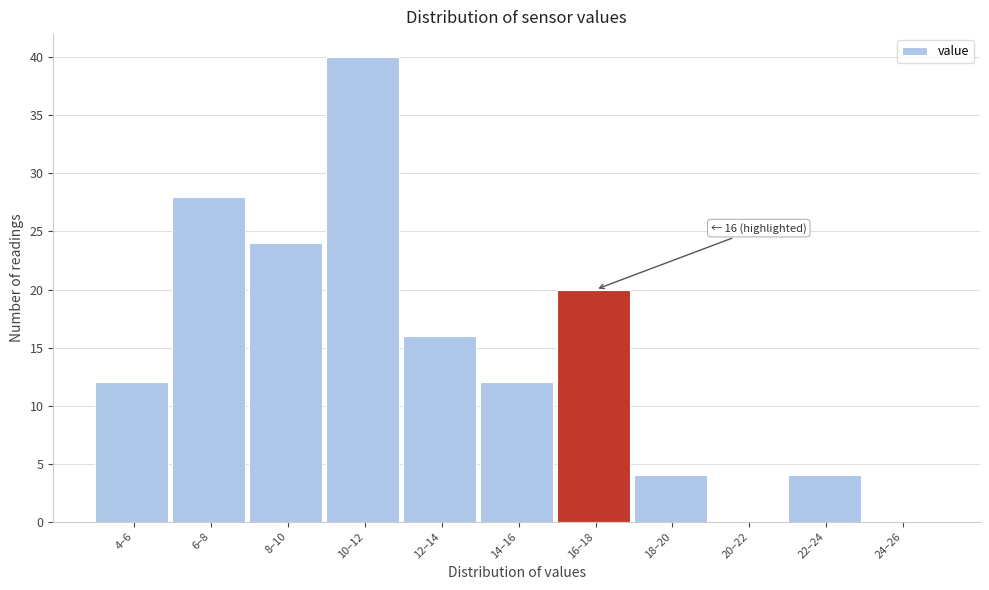

Reading left to right, transcribe all the data shown in this chart.

4–6=12	6–8=28	8–10=24	10–12=40	12–14=16	14–16=12	16–18=20	18–20=4	20–22=0	22–24=4	24–26=0